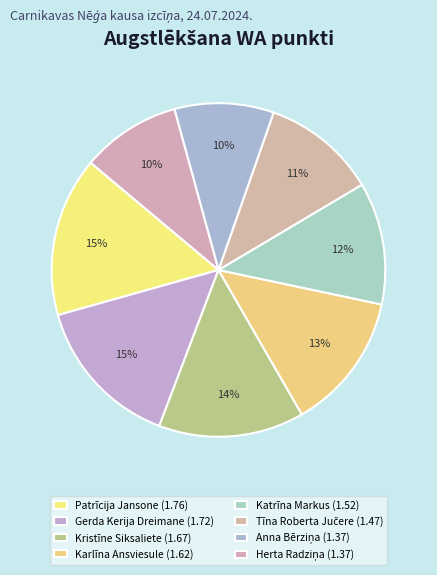

How many slices are in this pie chart?

8